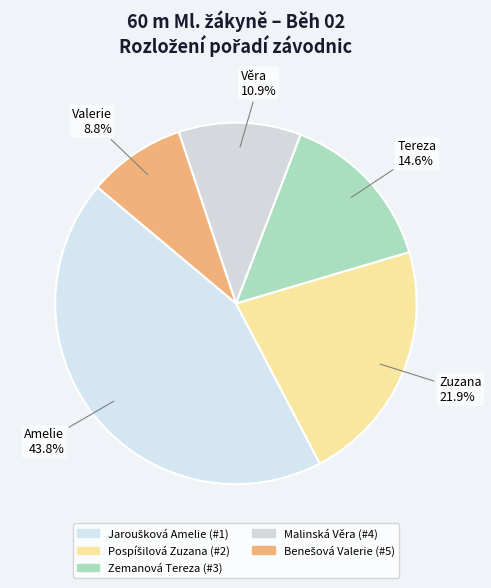

How many slices are in this pie chart?

5